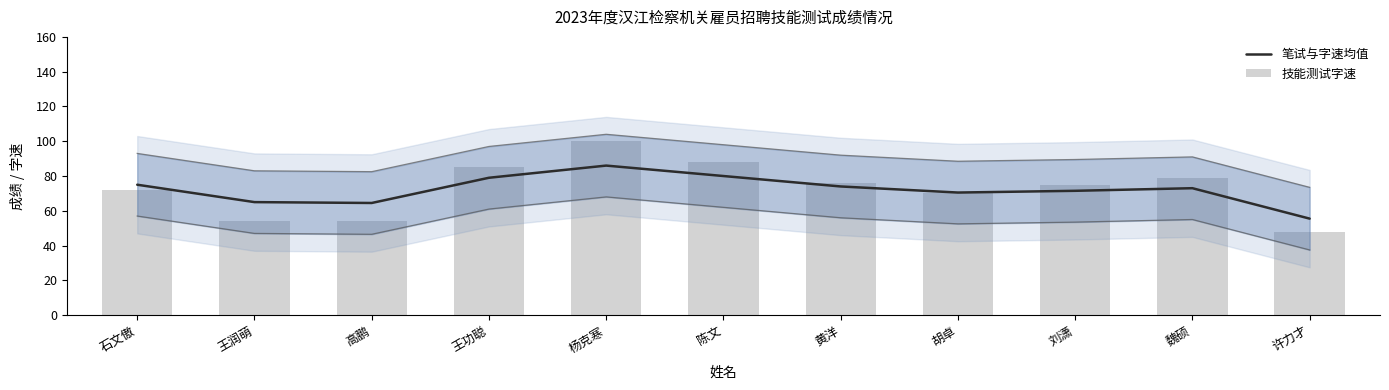

Which series has the largest range (max minus min)?

技能测试字速